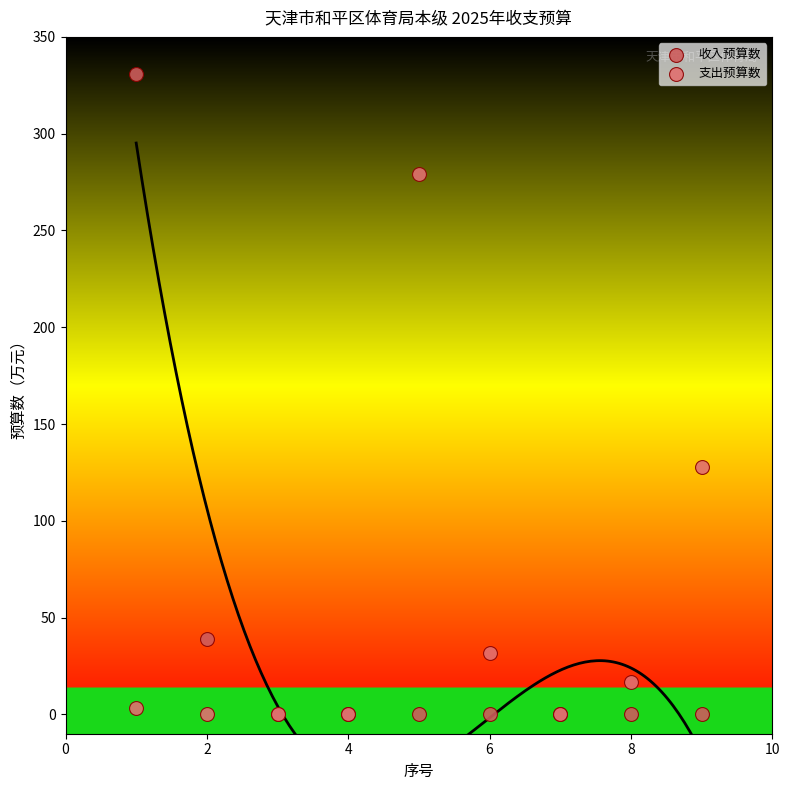

In the 收入预算数 series, what Y value is closest to 165?

39.0